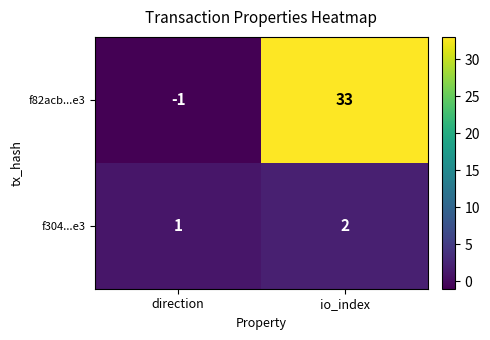

The f82acb...e3 series shows 0 at direction. True or false?

False